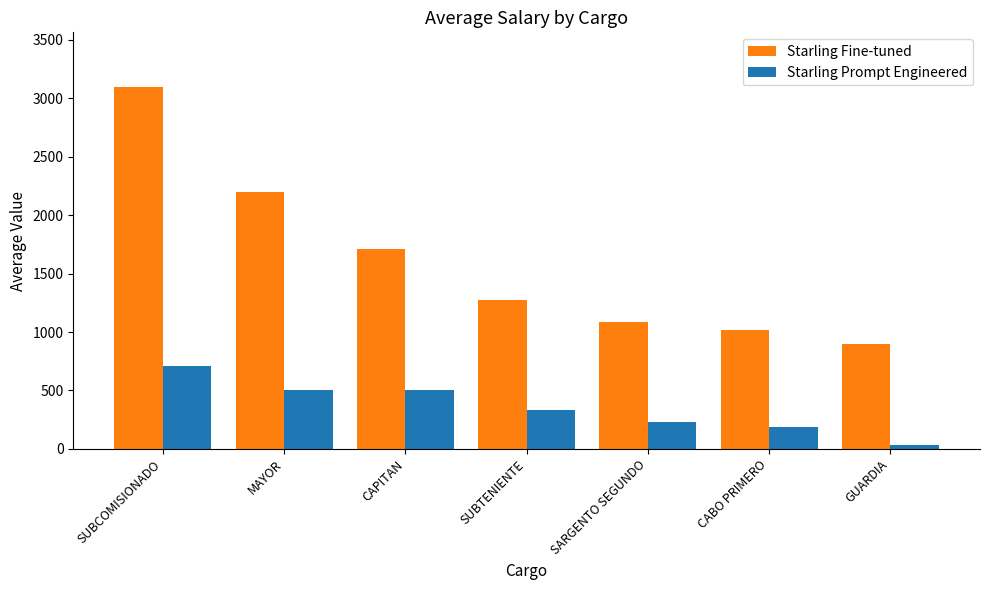

What is the total value across all series at MAYOR?

2706.1